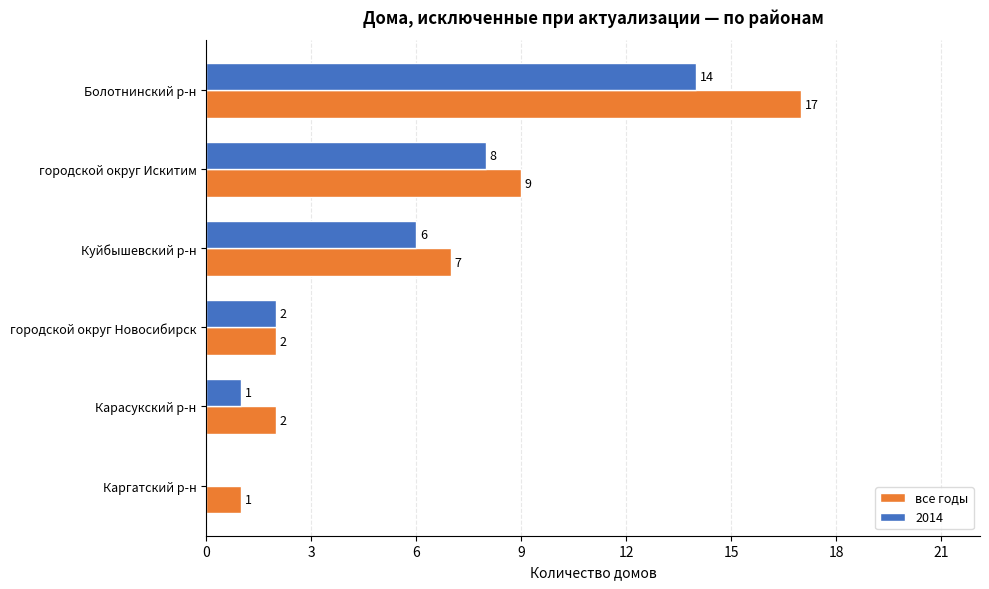

What is the sum of the 2014 values at городской округ Новосибирск and городской округ Искитим?

10